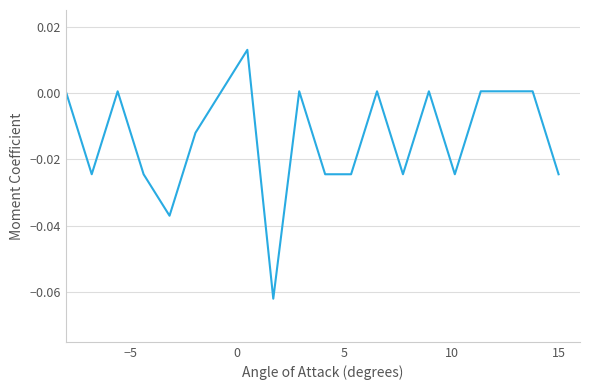

Count the number of categories in the chart.

20